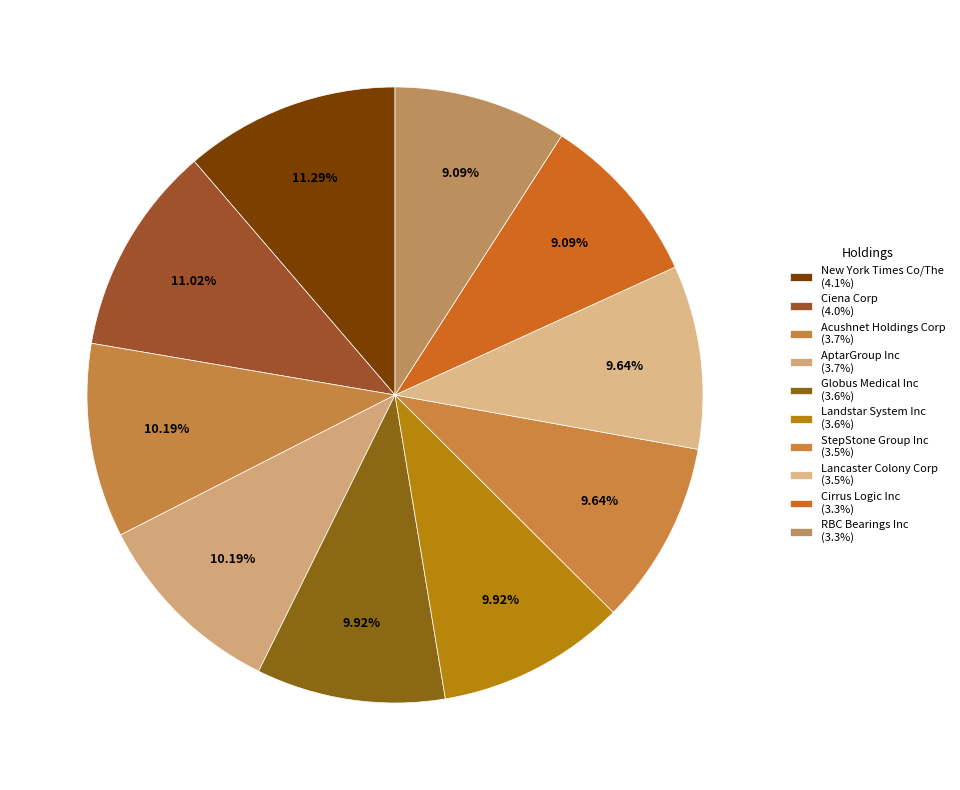

Is it true that Acushnet Holdings Corp is 10% of the pie?

True